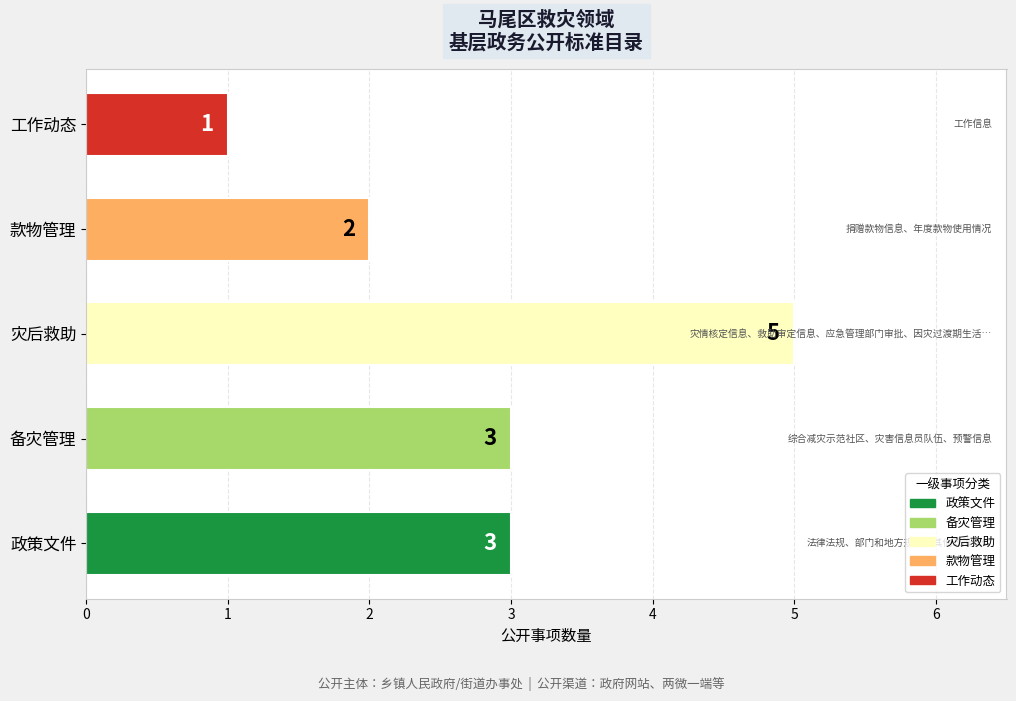

What is the ratio of the value at 工作动态 to the value at 政策文件?

0.3